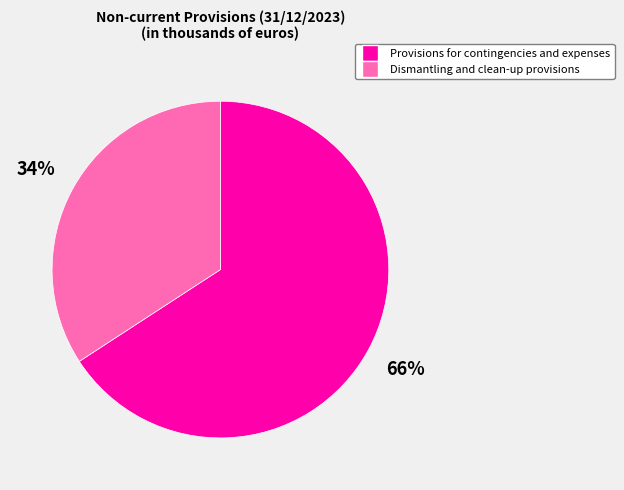

To the nearest percent, what is the difference between the largest and smallest slice percentages?

32%